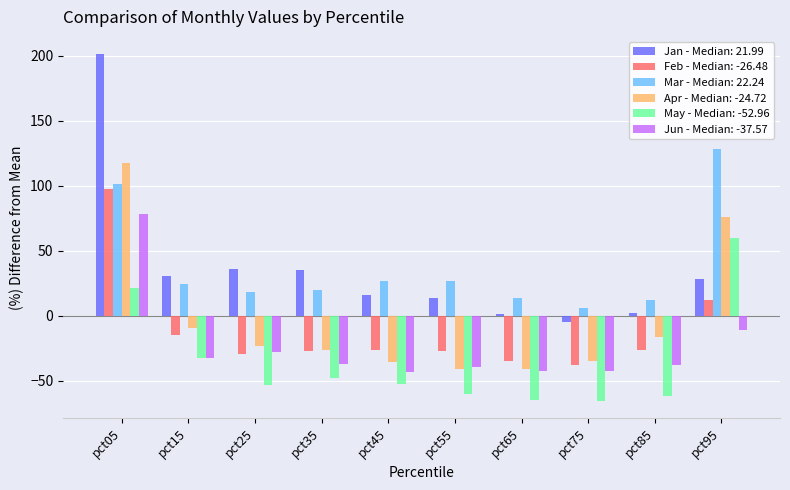

Which series changed the most between pct35 and pct65?

Jan - Median: 21.99